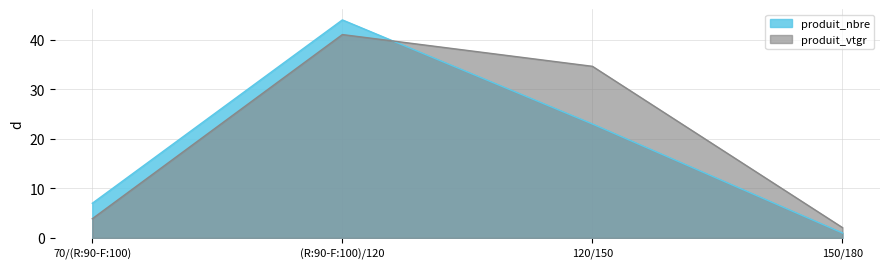

Reading right to left, list all the values displayed in this chart.

produit_nbre: 150/180=1.0	120/150=23.0	(R:90-F:100)/120=44.0	70/(R:90-F:100)=7.0
produit_vtgr: 150/180=2.1	120/150=34.6	(R:90-F:100)/120=41.0	70/(R:90-F:100)=3.9